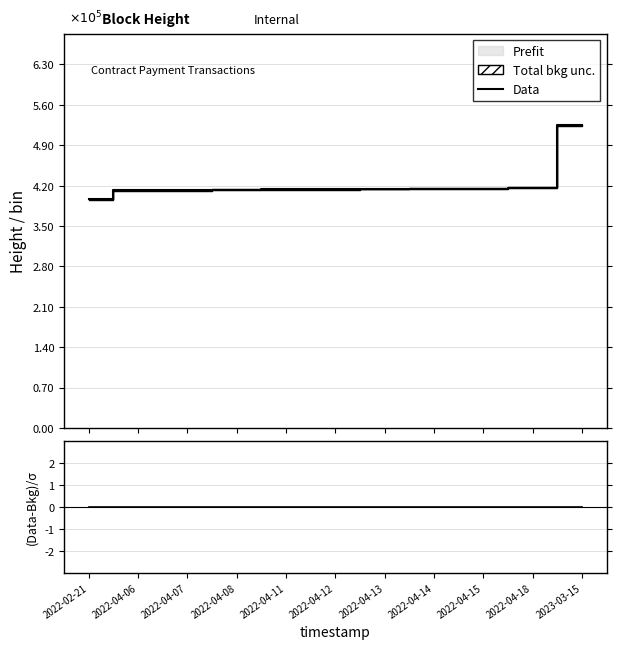

Is it true that Data equals 5.8 at 2022-04-14?

False